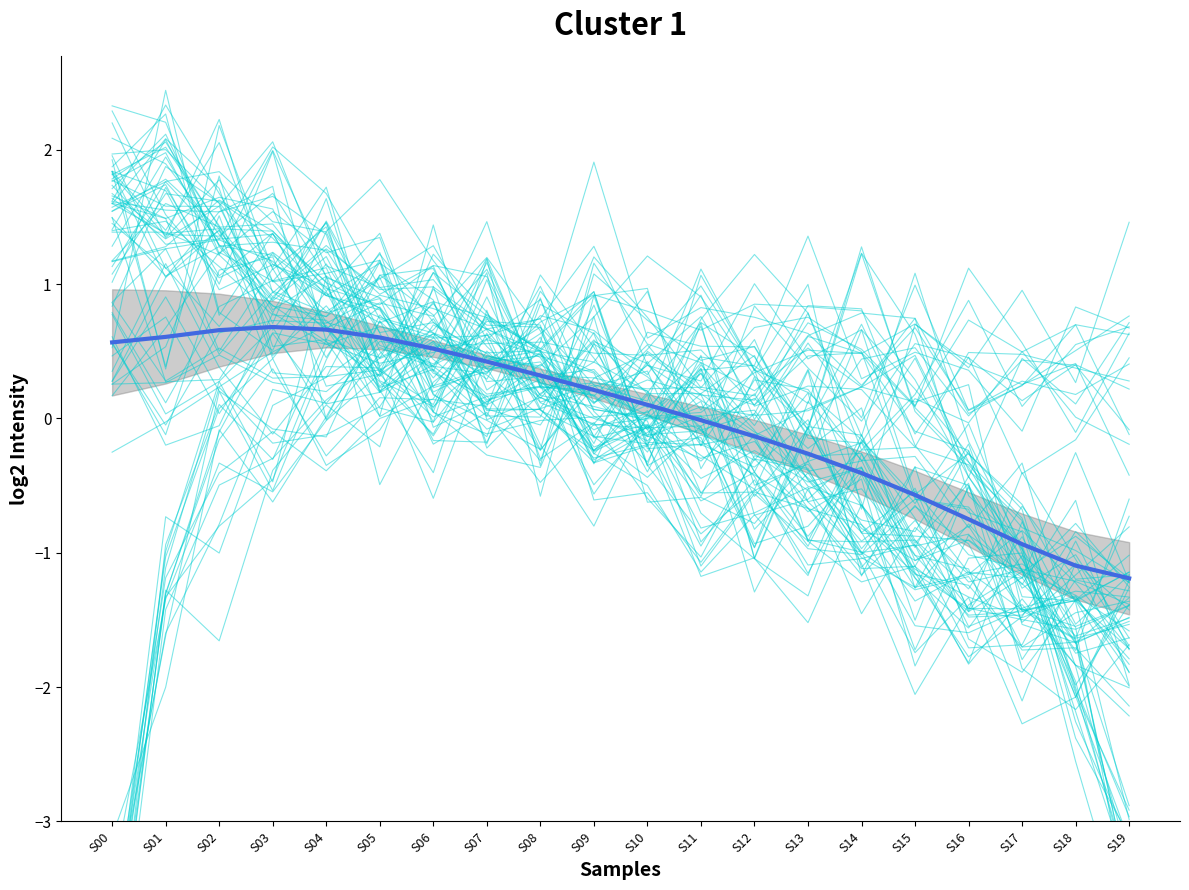

Does the chart have visible grid lines?

No